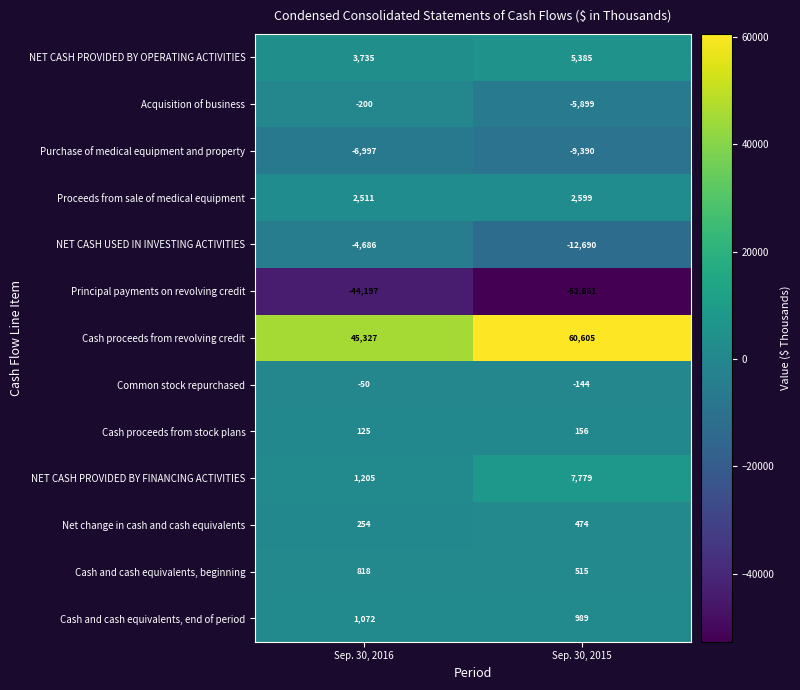

What is the spread (max minus min) of values at Sep. 30, 2016?

89524